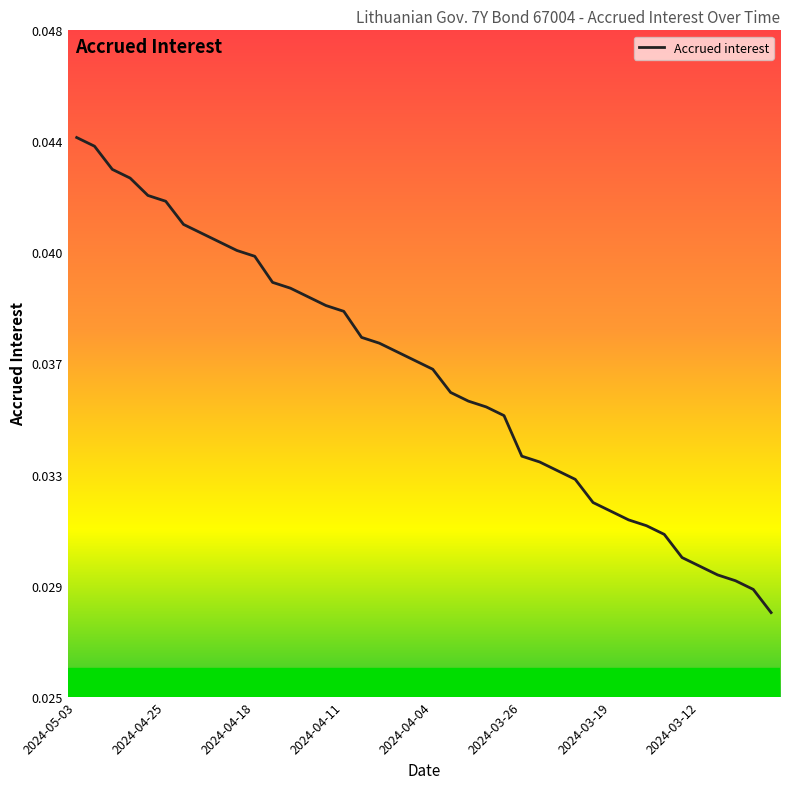

List the labels in order of value, smallest first.

2024-03-06, 2024-03-07, 2024-03-08, 2024-03-11, 2024-03-12, 2024-03-13, 2024-03-14, 2024-03-15, 2024-03-18, 2024-03-19, 2024-03-20, 2024-03-21, 2024-03-22, 2024-03-25, 2024-03-26, 2024-03-27, 2024-03-28, 2024-04-02, 2024-04-03, 2024-04-04, 2024-04-05, 2024-04-08, 2024-04-09, 2024-04-10, 2024-04-11, 2024-04-12, 2024-04-15, 2024-04-16, 2024-04-17, 2024-04-18, 2024-04-19, 2024-04-22, 2024-04-23, 2024-04-24, 2024-04-25, 2024-04-26, 2024-04-29, 2024-04-30, 2024-05-02, 2024-05-03